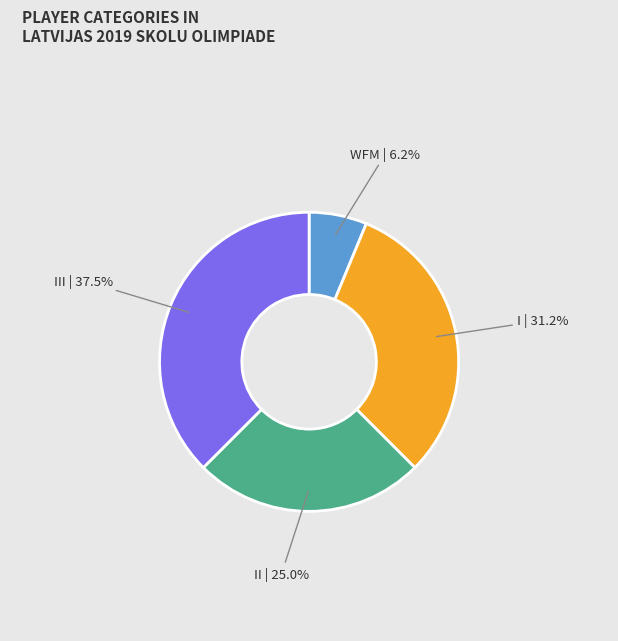

What portion of the pie excludes I | 31.2%?

68.8%